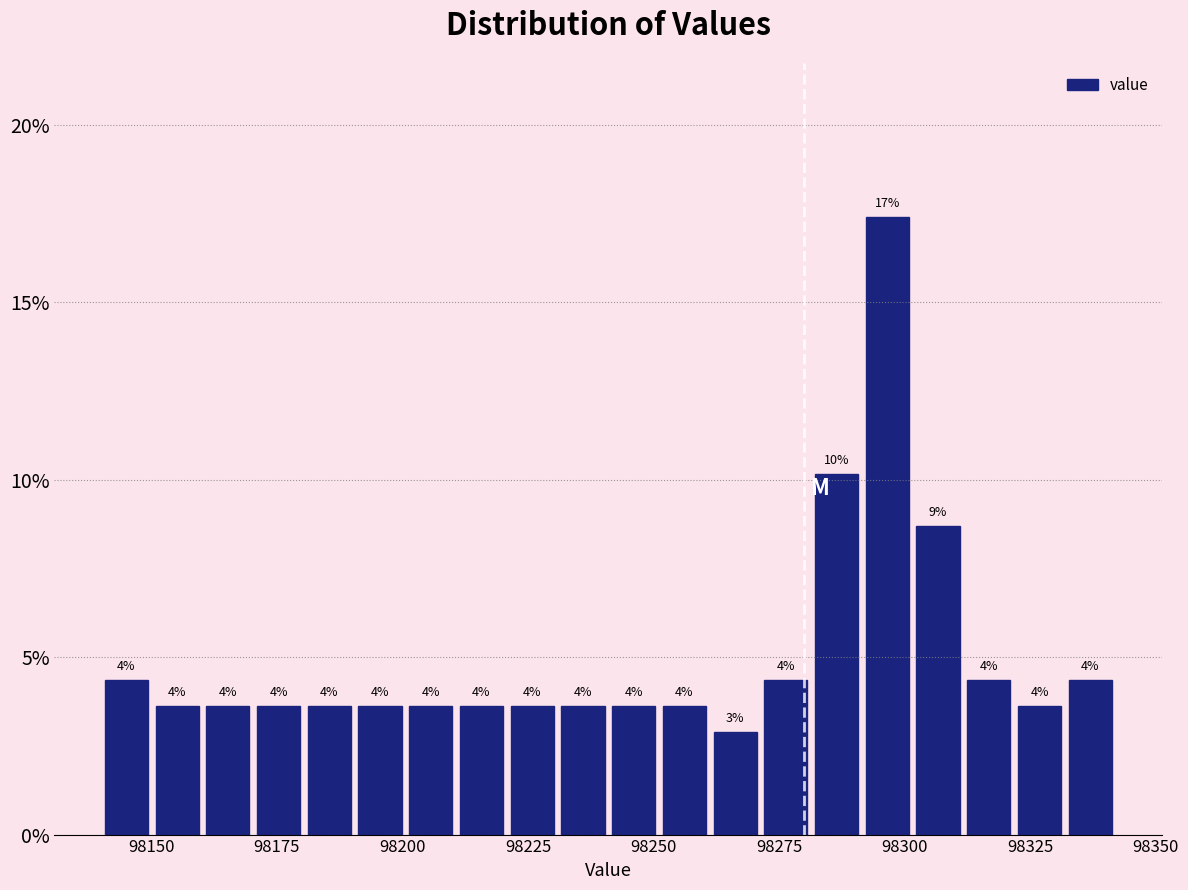

Around what value on the x-axis is the tallest bar? Give the approximate position of its centre, as read against the axis.

98295